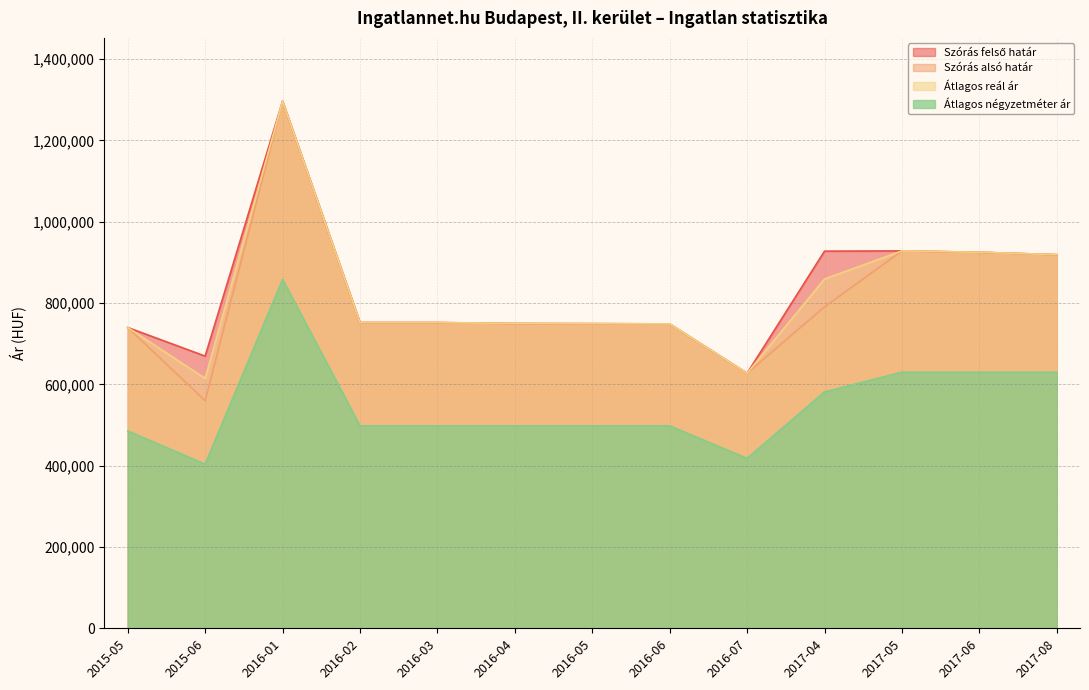

How many interior local valleys does the Átlagos négyzetméter ár series have?

2